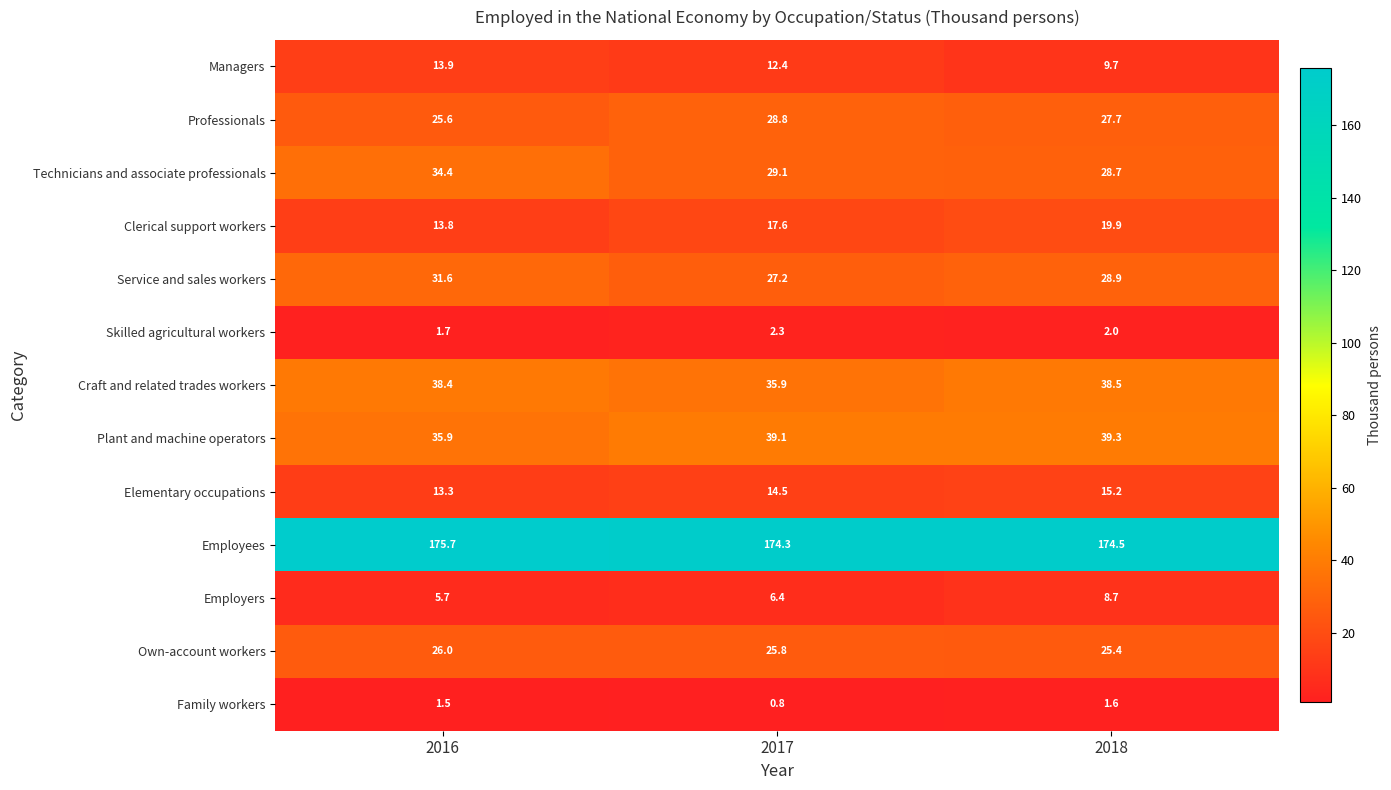

At how many categories does at least one series exceed 15?

3